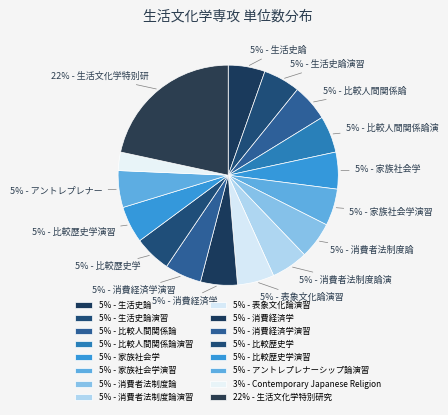

Count the number of slices in the pie.

16